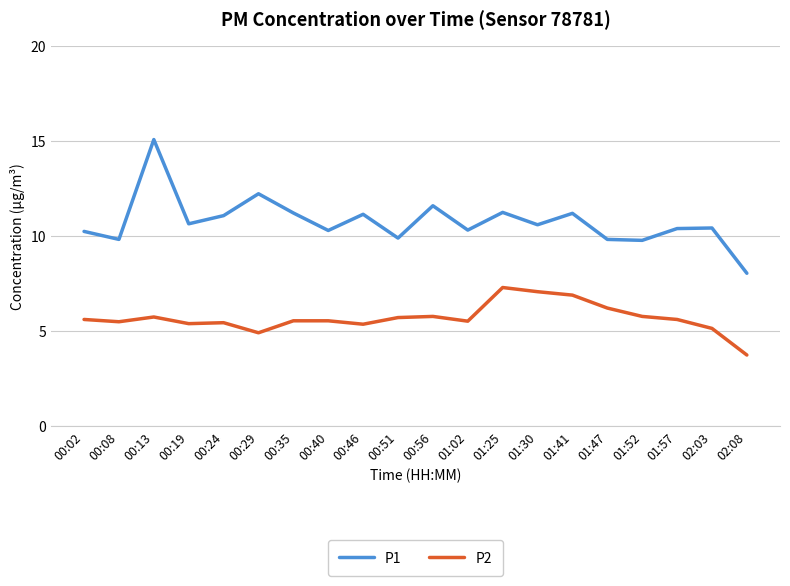

What position from the left is 01:57?

18